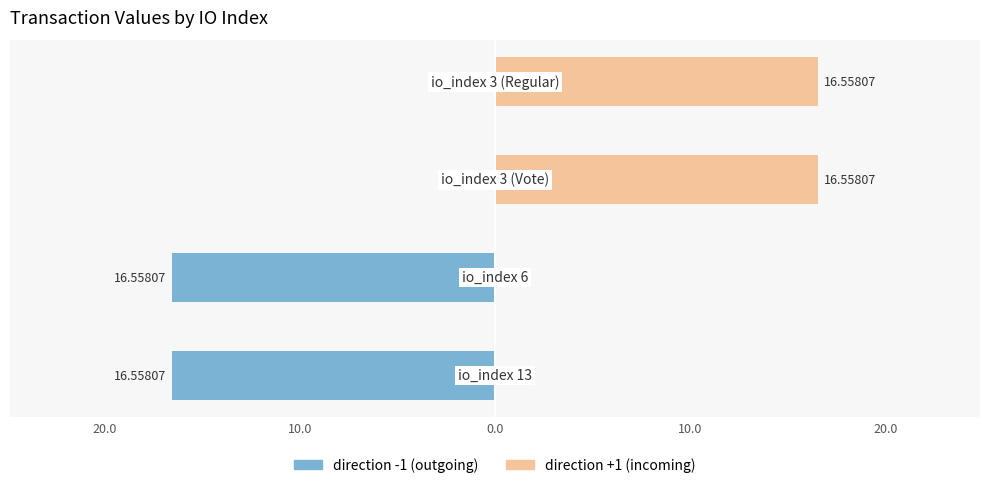

Which series has the widest spread of values?

direction -1 (outgoing)